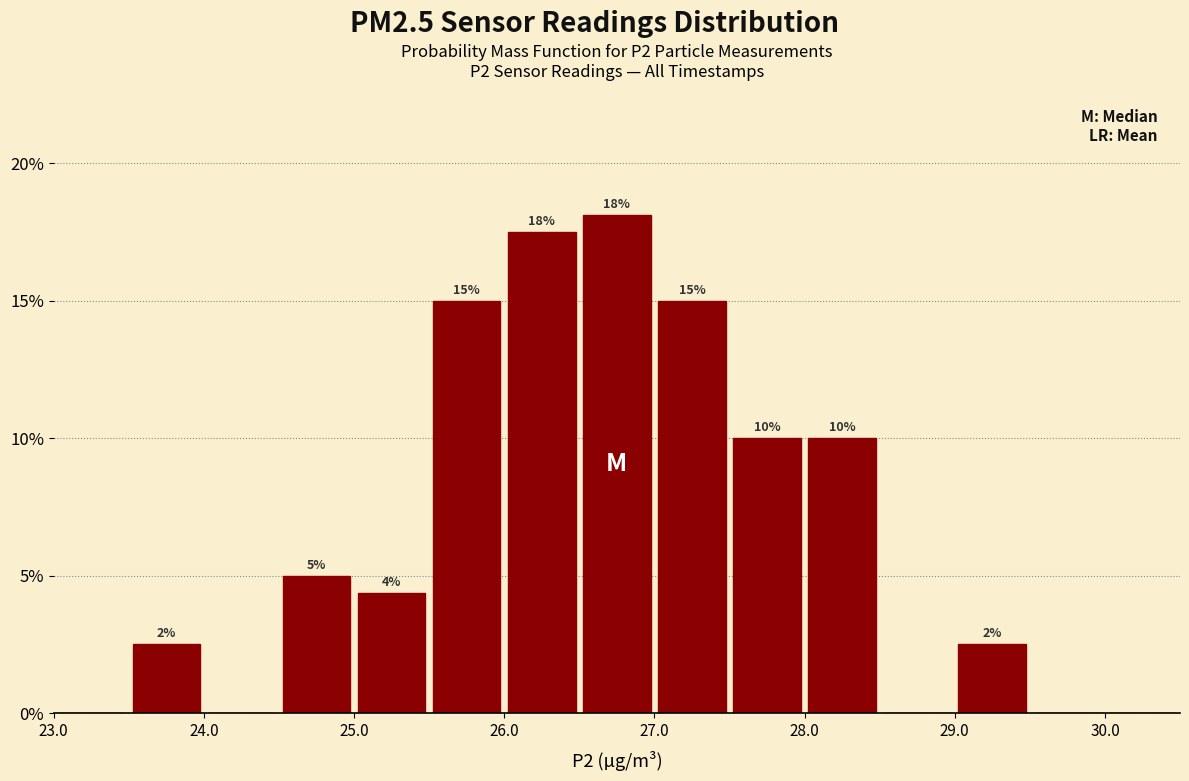

Which range on the x-axis has the tallest bar?

26.5 to 27.0